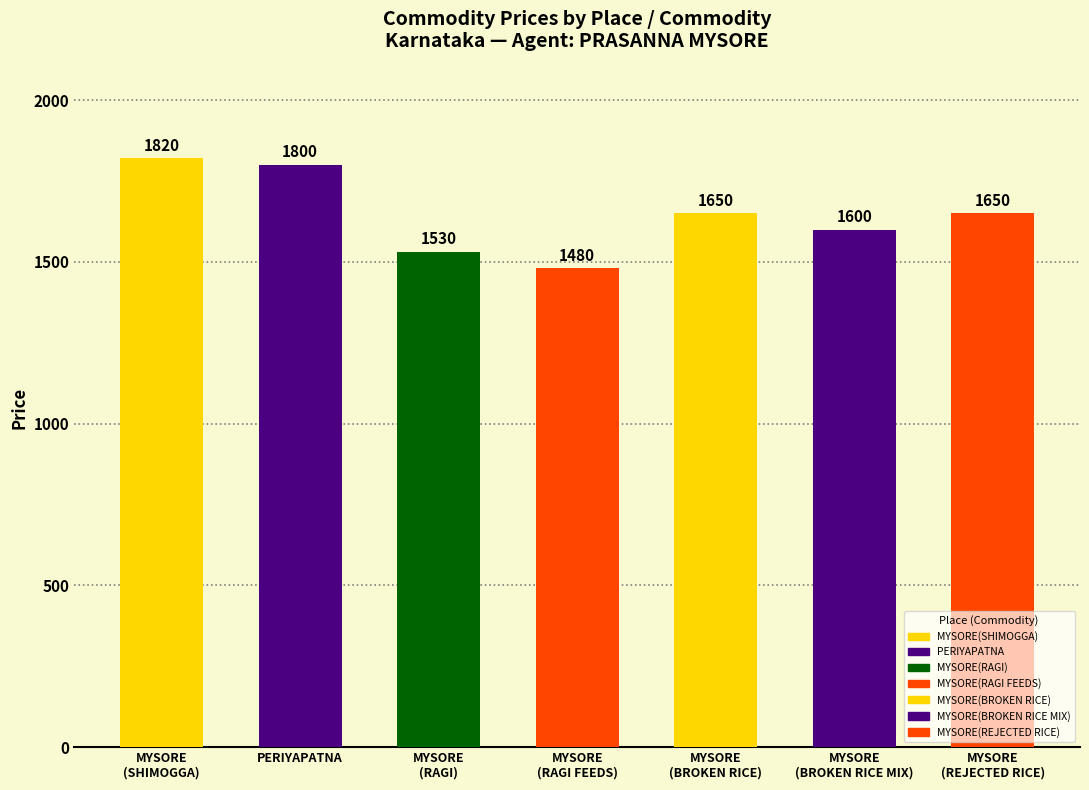

Reading right to left, list all the values displayed in this chart.

1650	1600	1650	1480	1530	1800	1820